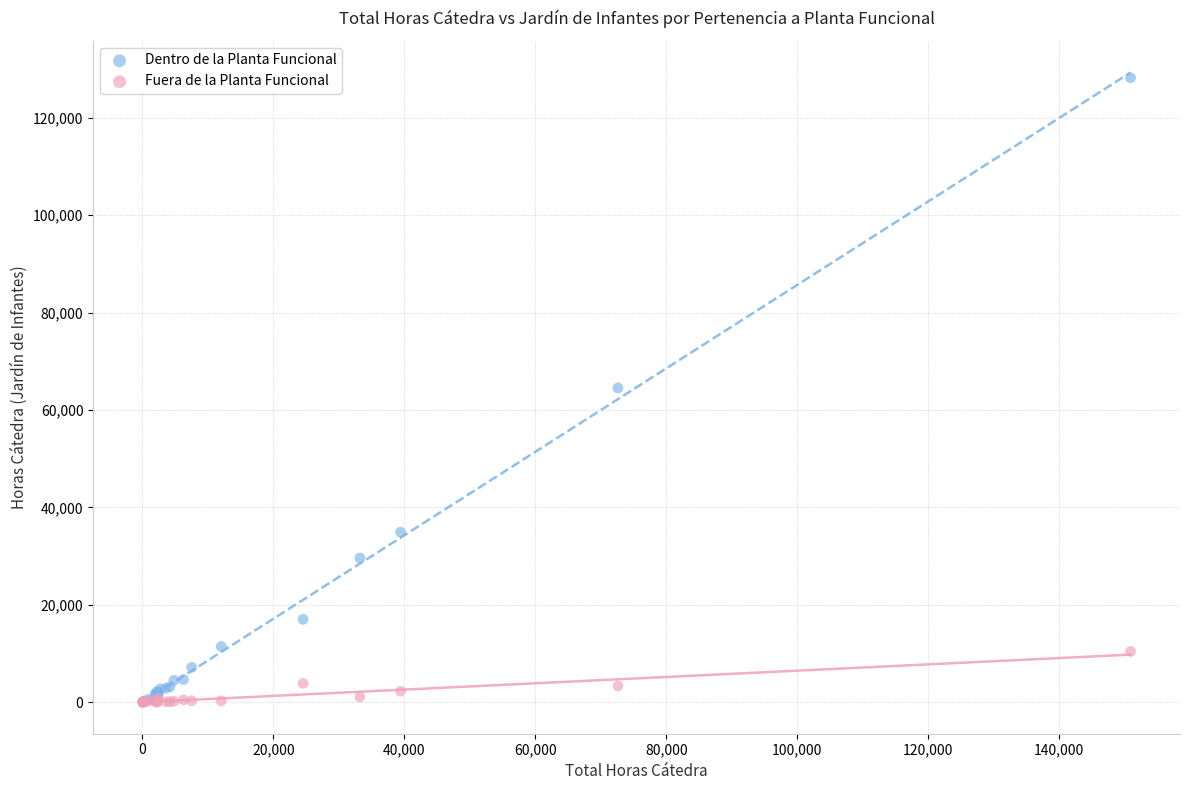

Which series reaches the maximum Y coordinate?

Dentro de la Planta Funcional